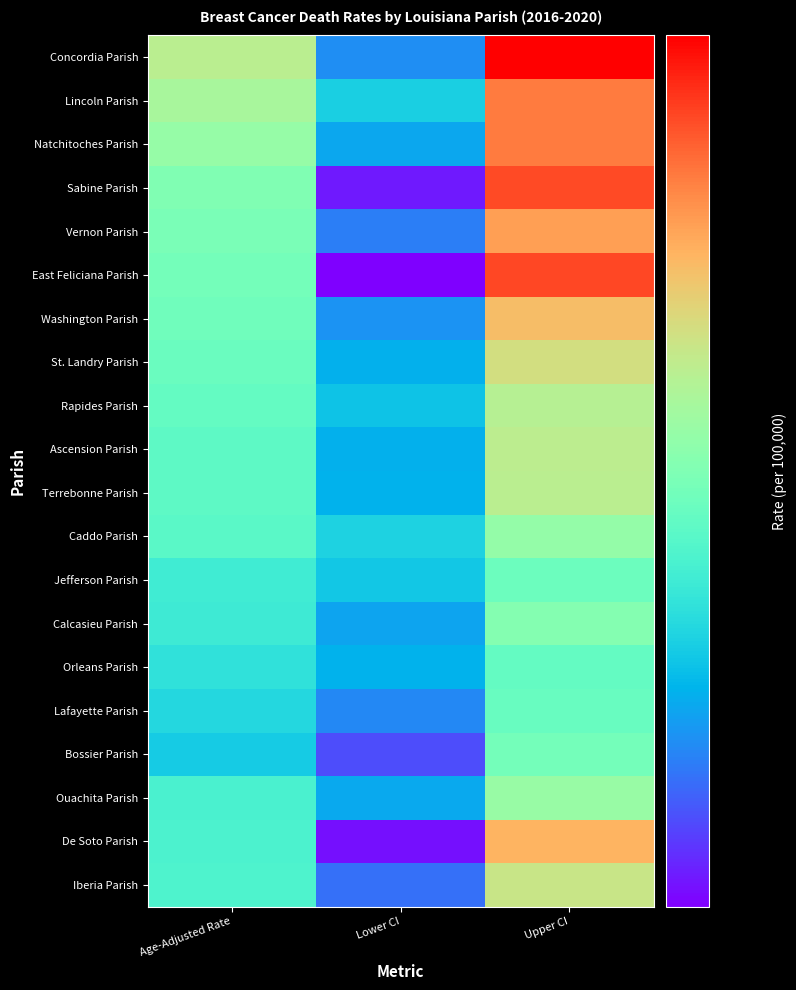

Which series has the largest total across all categories?

Concordia Parish